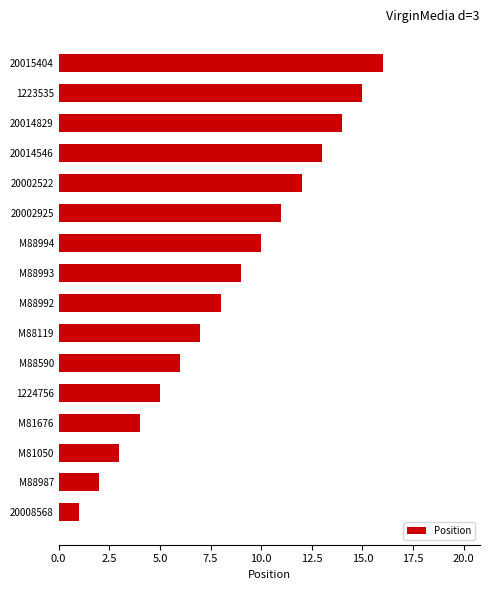

Which has a higher value, M88992 or 1224756?

M88992